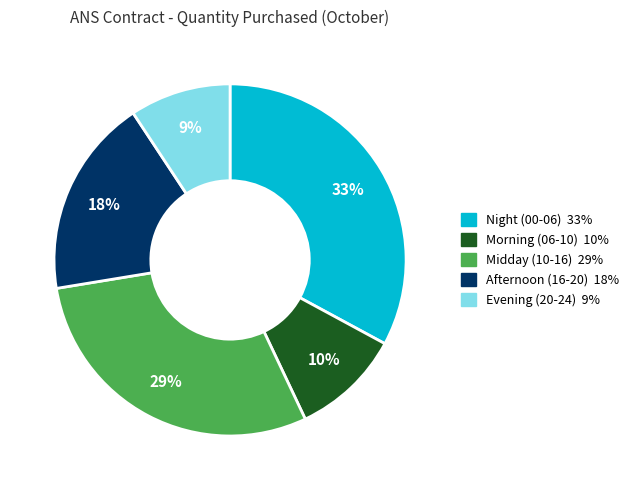

Is there a majority slice in this chart?

No